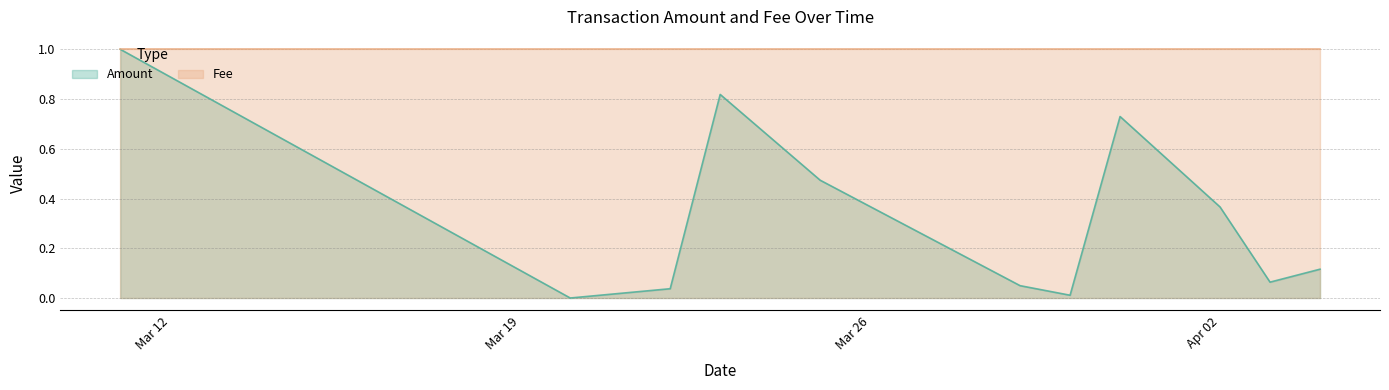

What is the difference between the maximum and minimum values in the Amount series?

1.0